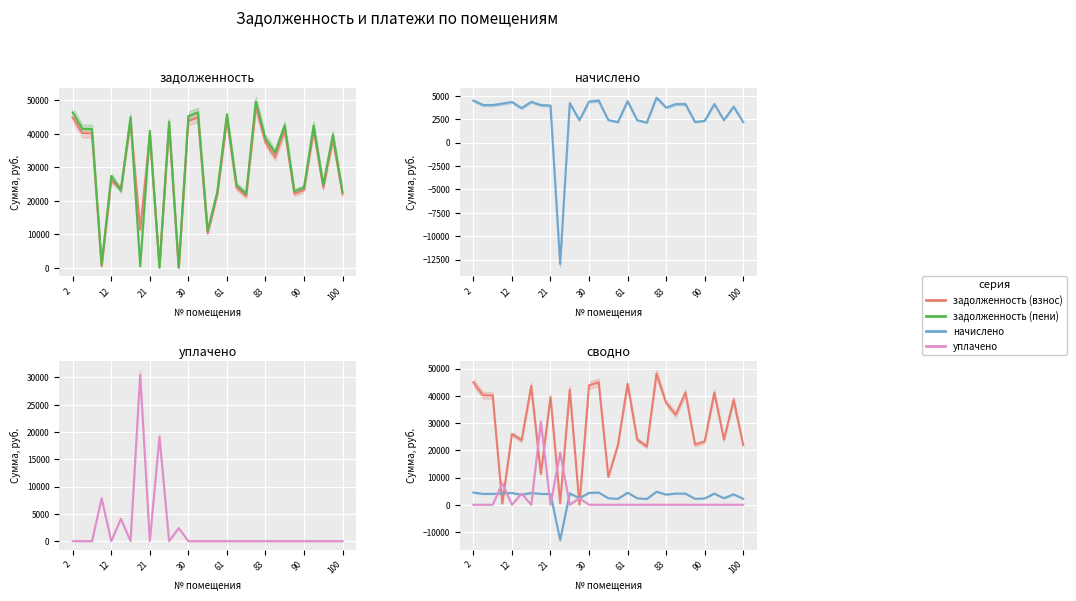

How many values in the задолженность (взнос) series exceed 33060?

15